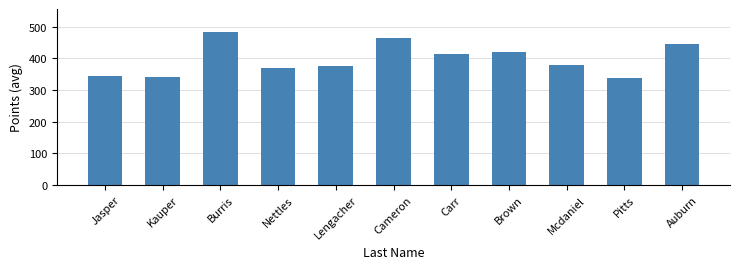

Is it true that the value at Pitts is 337.6?

True